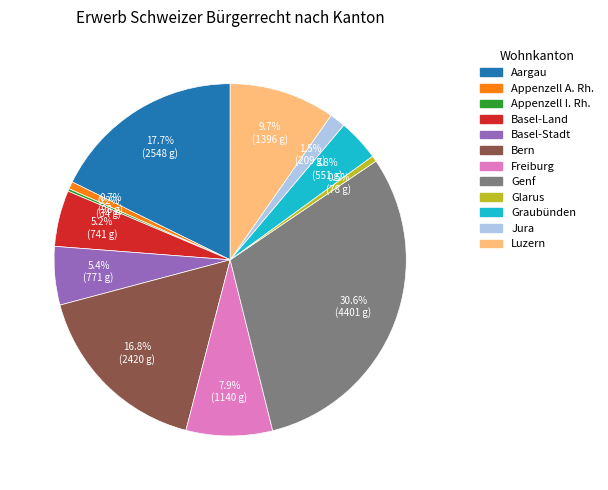

Which category has the biggest portion of the pie?

Genf